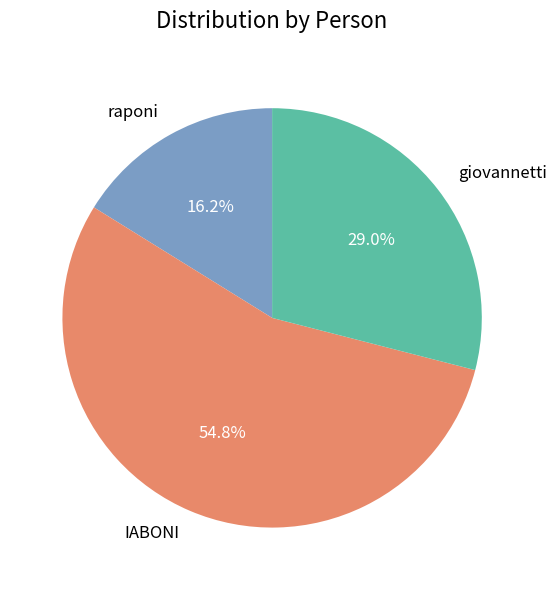

Which category has the smallest portion of the pie?

raponi